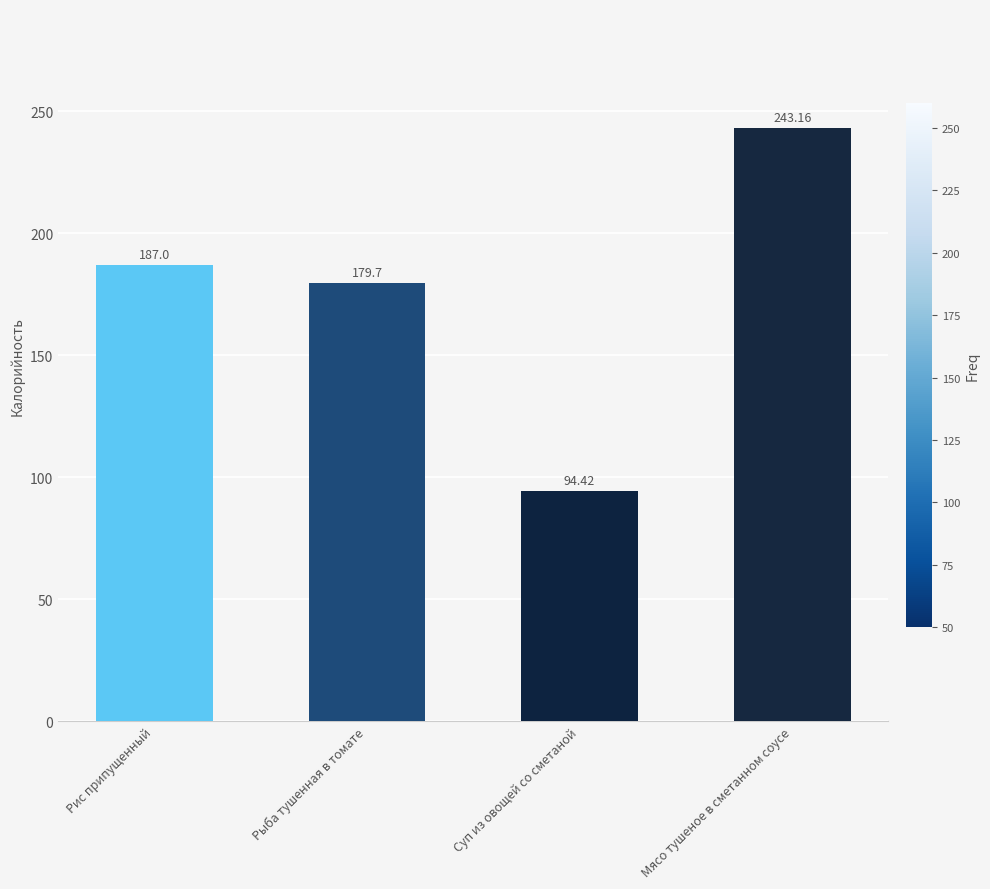

Rank the categories by value from highest to lowest.

Мясо тушеное в сметанном соусе, Рис припущенный, Рыба тушенная в томате, Суп из овощей со сметаной